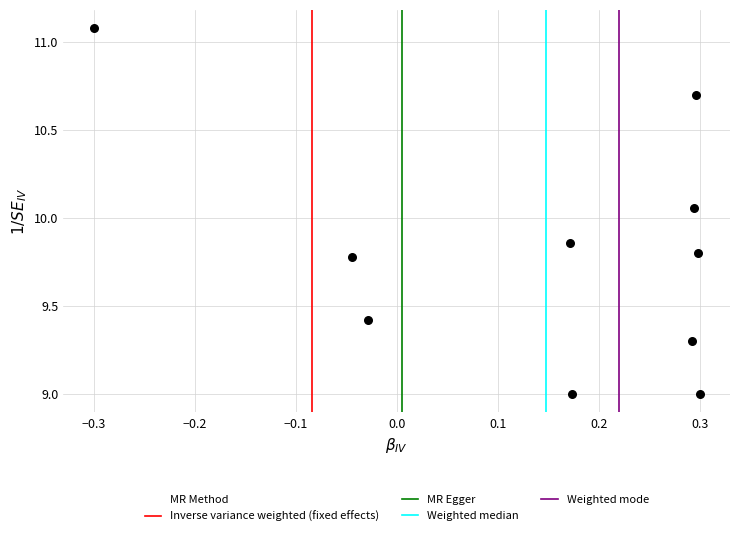

What is the range of Y values (max minus min)?

2.1